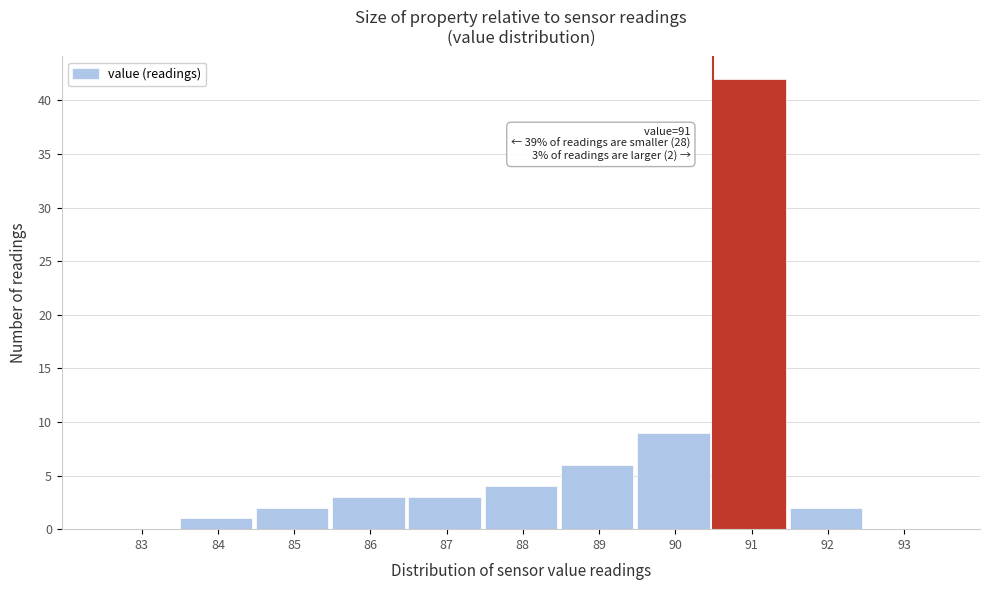

Reading left to right, transcribe all the data shown in this chart.

83=0	84=1	85=2	86=3	87=3	88=4	89=6	90=9	91=42	92=2	93=0